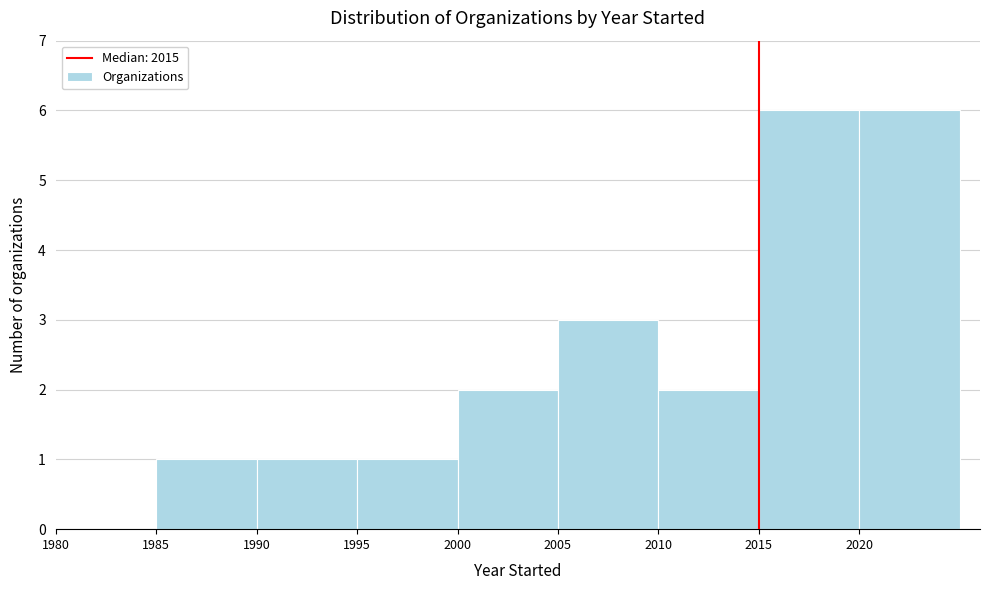

How tall is the bar that spans 2005 to 2010 on the x-axis? The values are not printed on the chart, so give them approximately, as read against the axis.

3